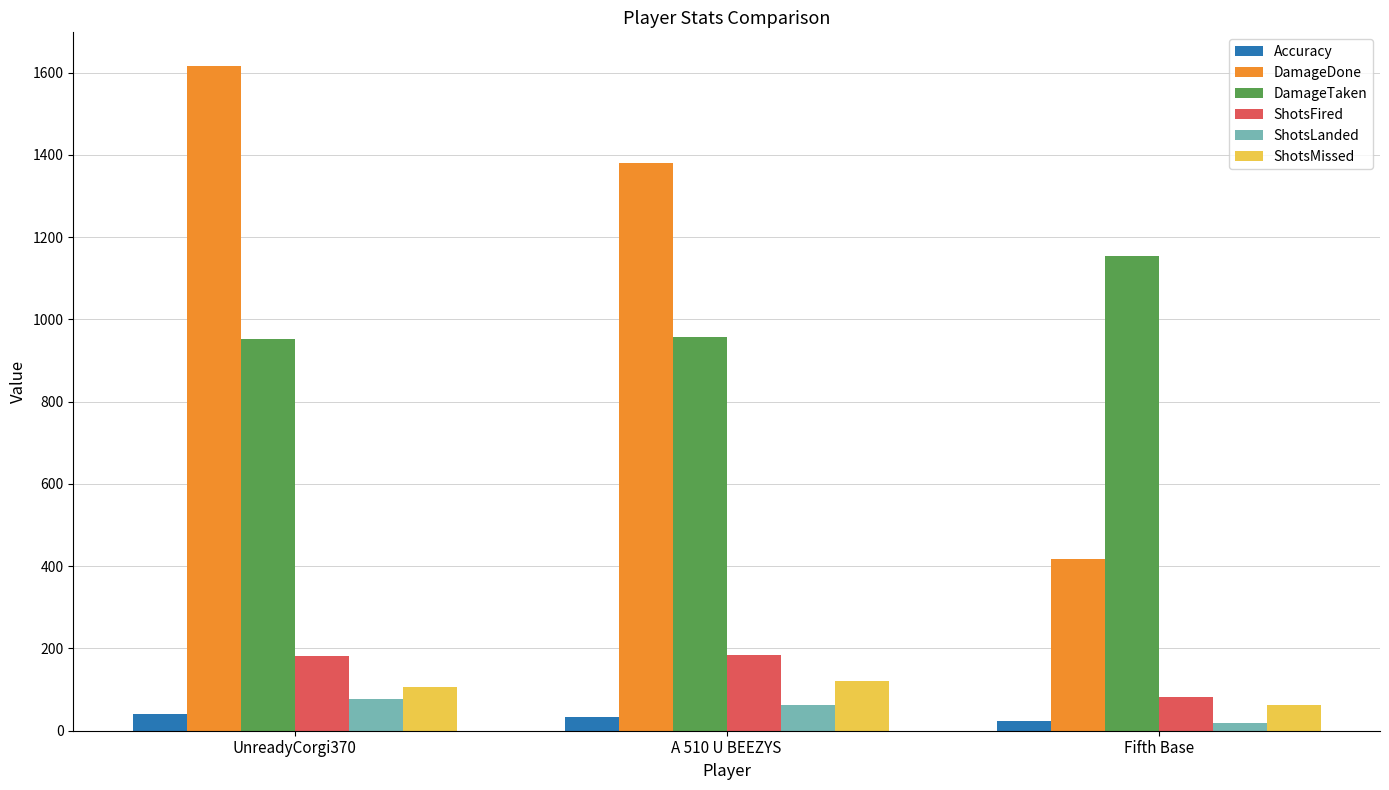

At which label is ShotsMissed closest to 92?

UnreadyCorgi370